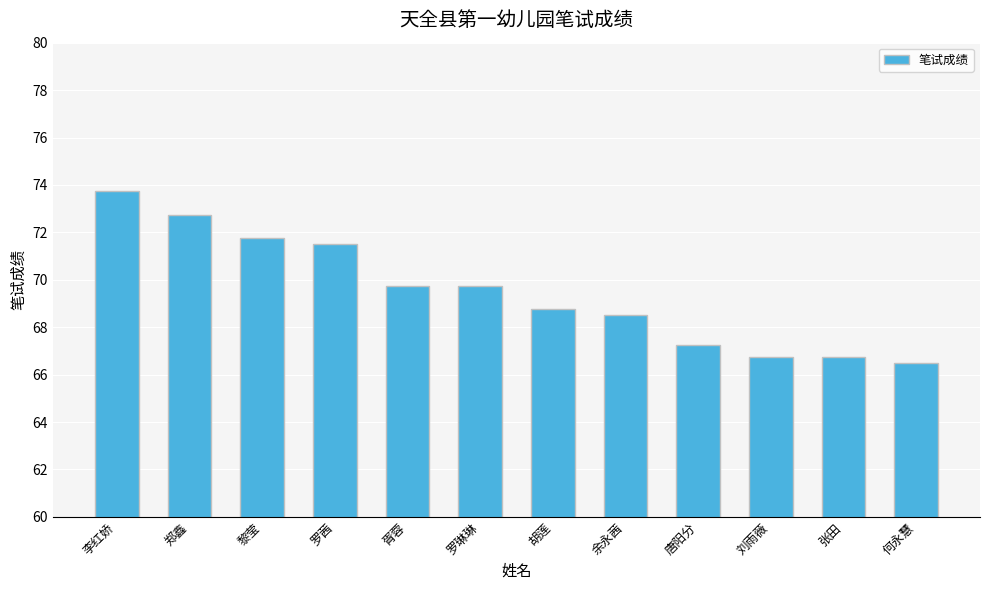

Between 余永茜 and 胡莲, which is larger?

胡莲